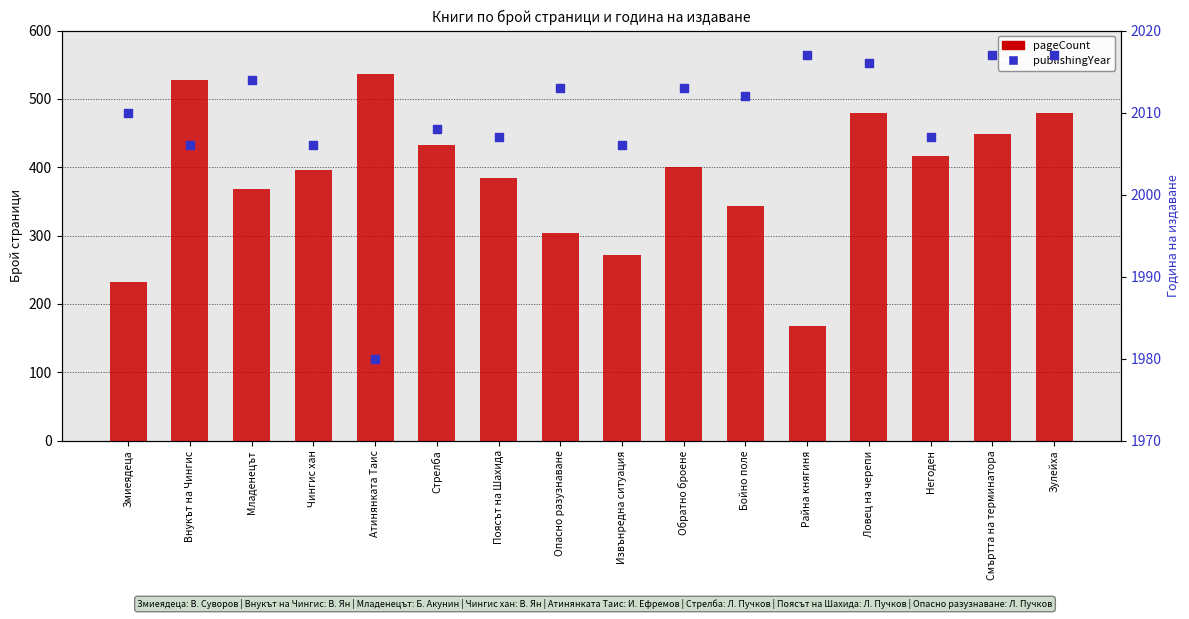

What are all the series names shown in the legend?

pageCount, publishingYear